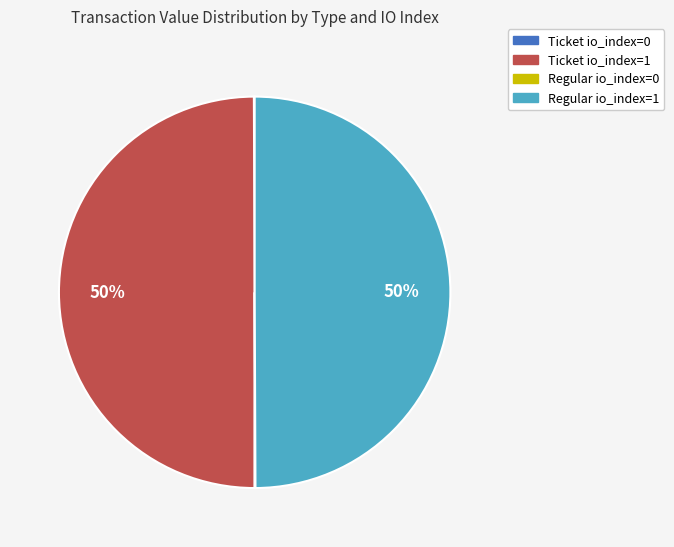

To the nearest percent, what is the combined percentage of Ticket io_index=1 and Regular io_index=1?

100%